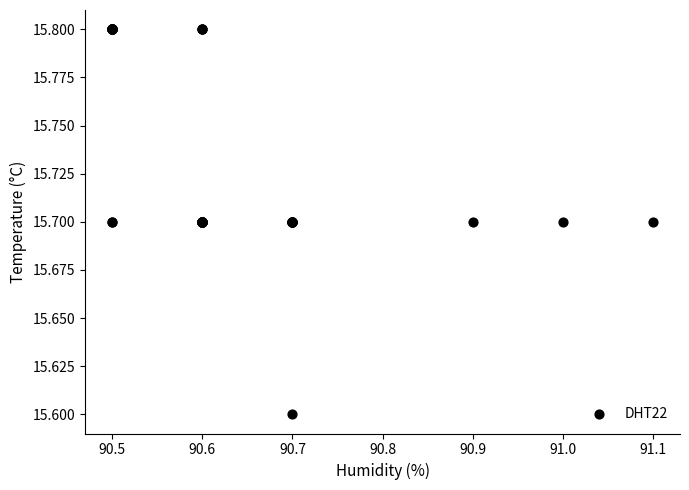

What Y value in the scatter plot is closest to 15?

15.6